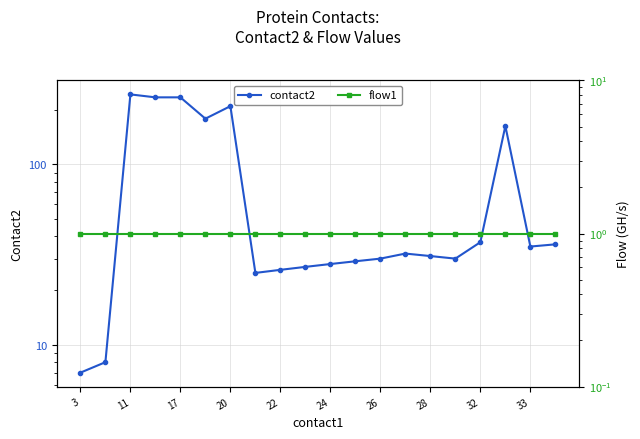

The value of flow1 at 15 is 1. True or false?

True